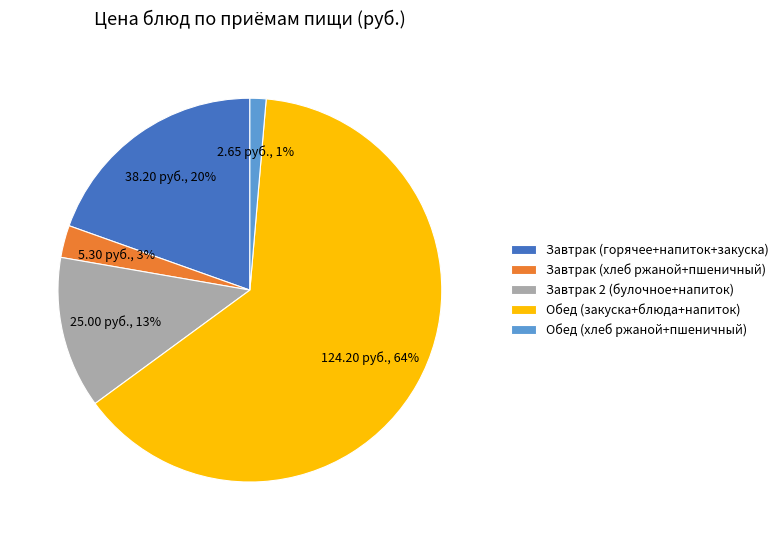

Between Завтрак (горячее+напиток+закуска) and Завтрак (хлеб ржаной+пшеничный), which is larger?

Завтрак (горячее+напиток+закуска)